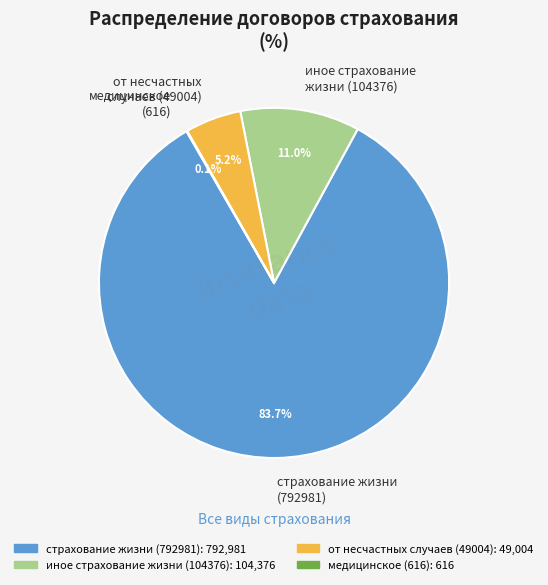

To the nearest percent, what is the difference between the largest and smallest slice percentages?

84%